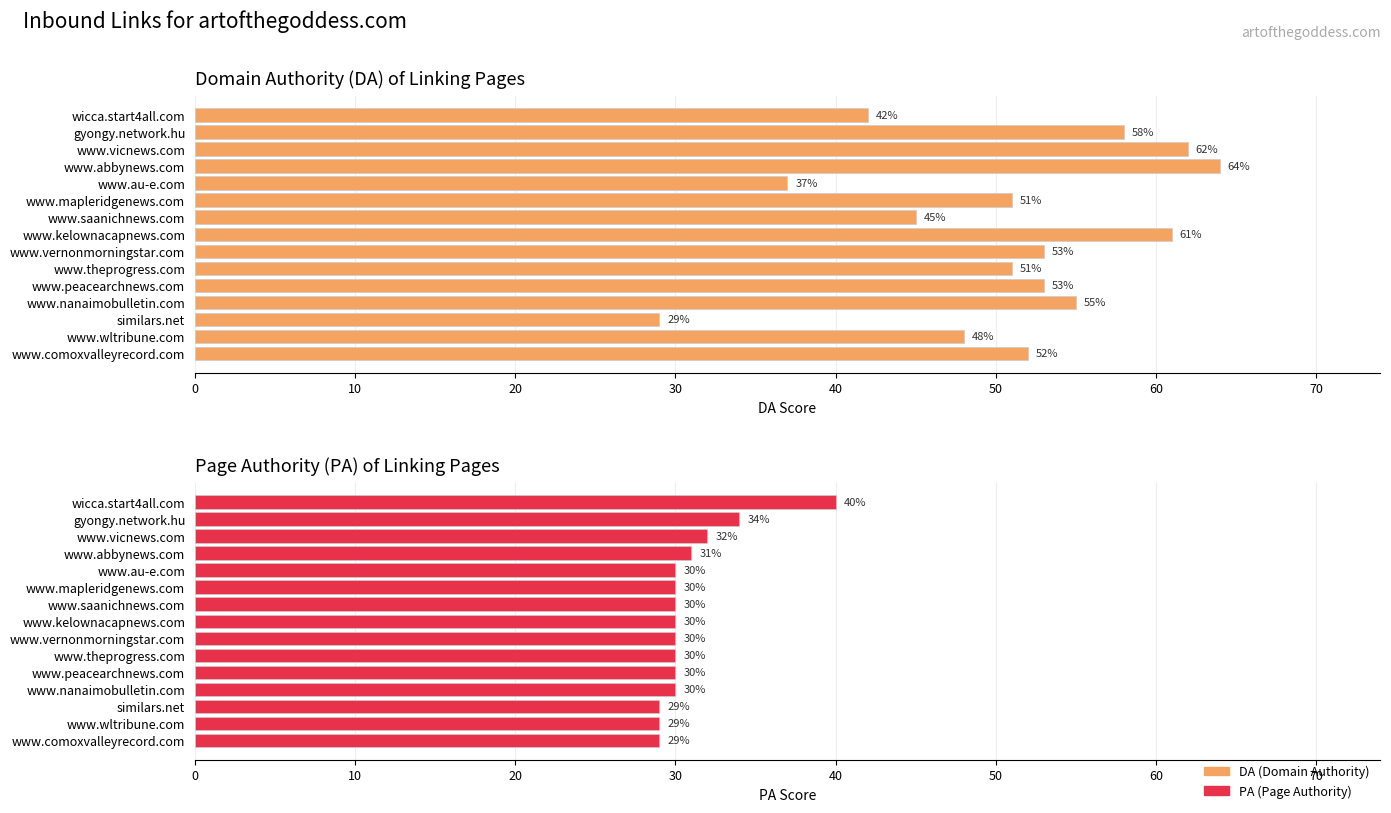

Is it true that PA equals 16 at wicca.start4all.com?

False